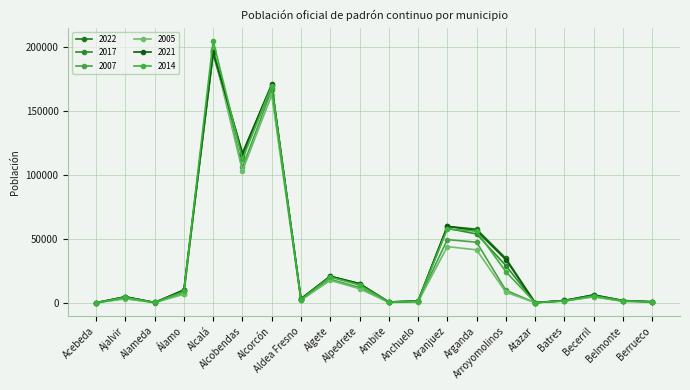

Rank the series by their maximum value, from highest to lowest.

2014, 2007, 2005, 2022, 2021, 2017